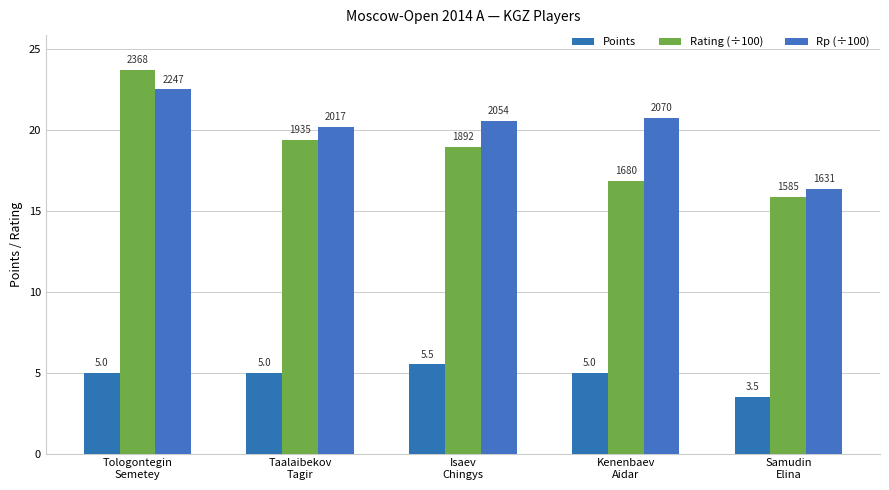

How many groups of bars are there?

5